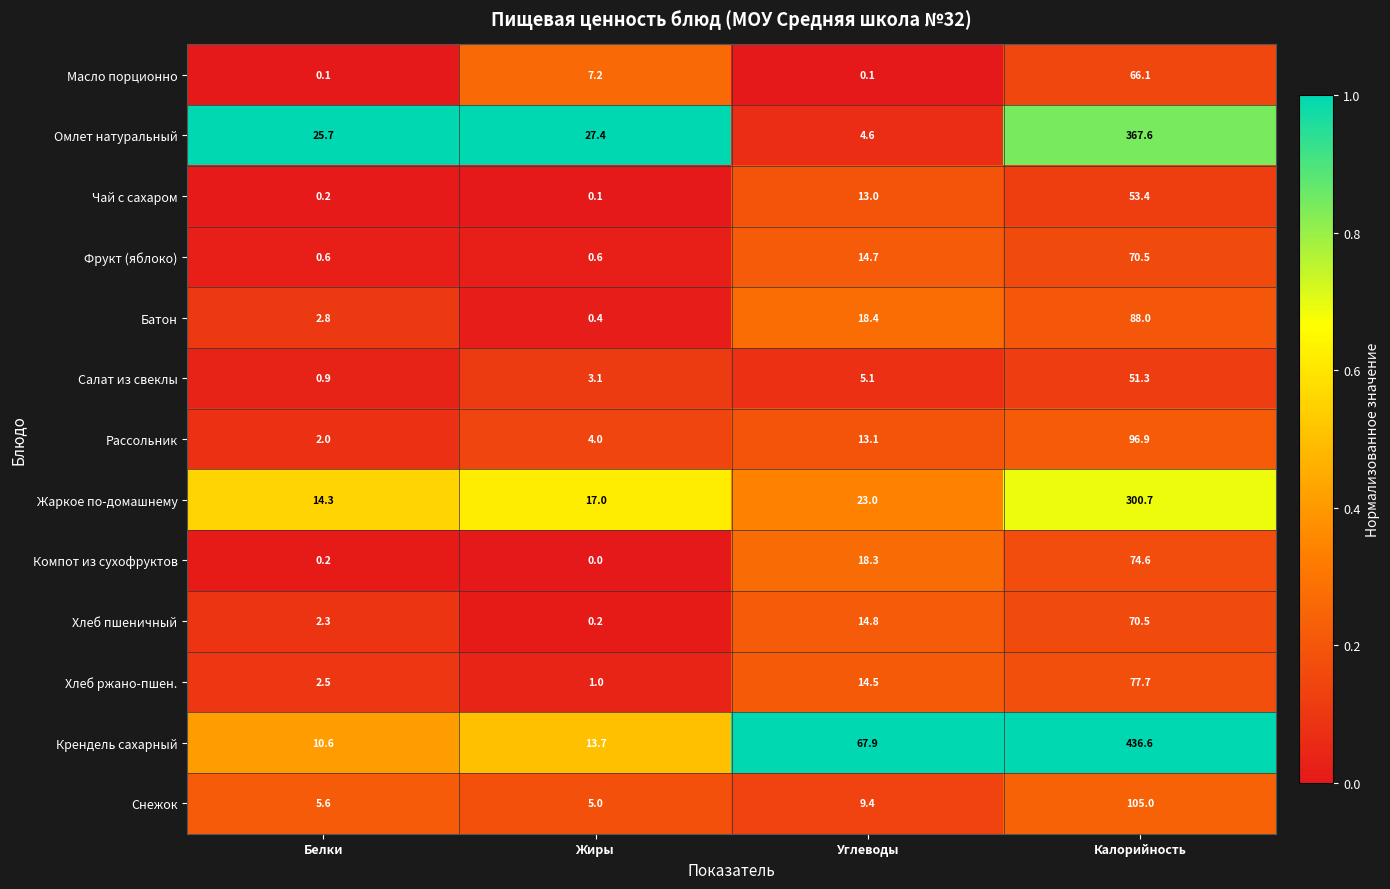

Which series has the widest spread of values?

Крендель сахарный